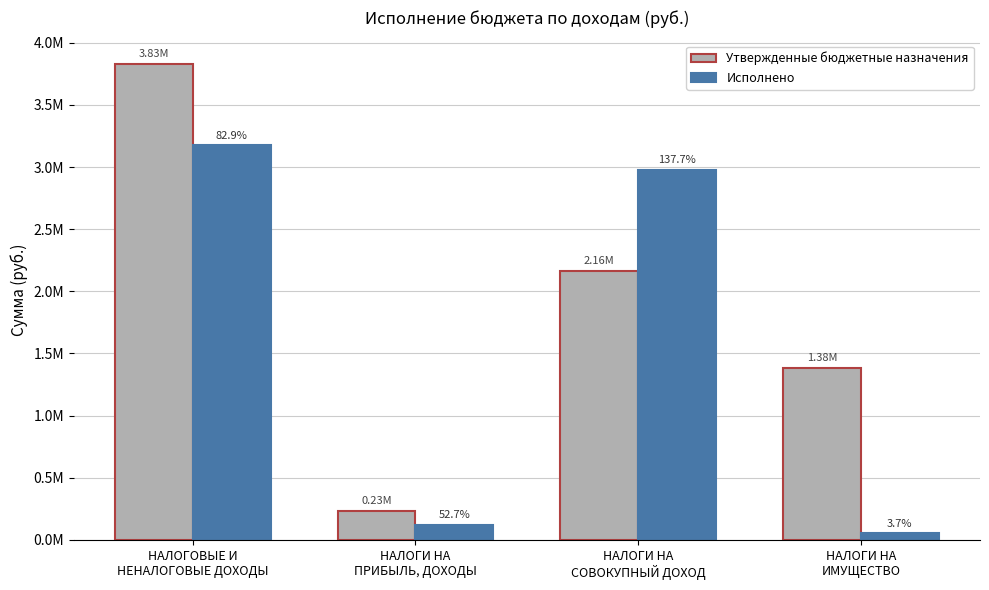

What is the value of the Исполнено bar at the 4th from the left?

51346.5